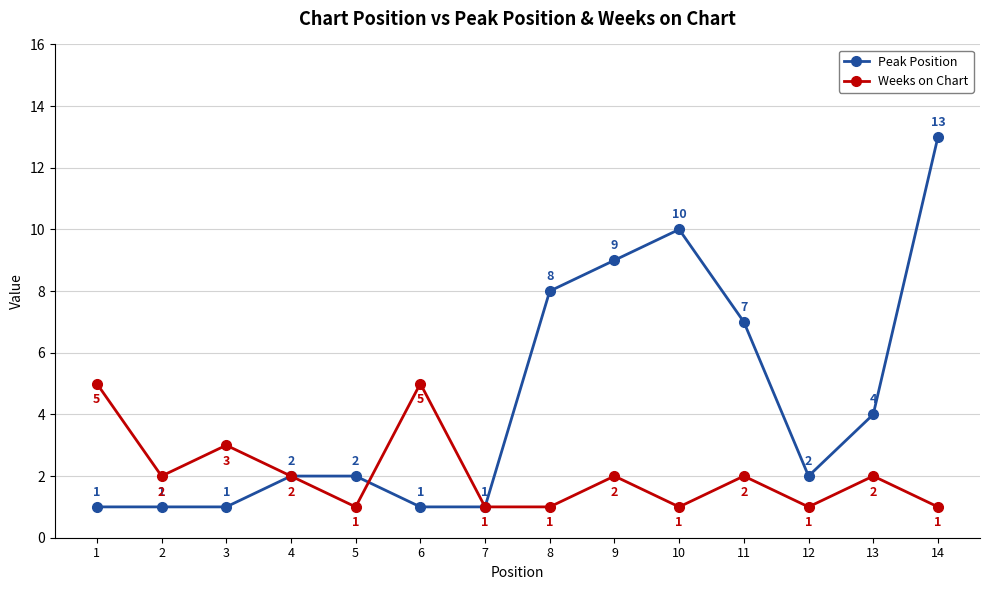

Which series has the widest spread of values?

Peak Position